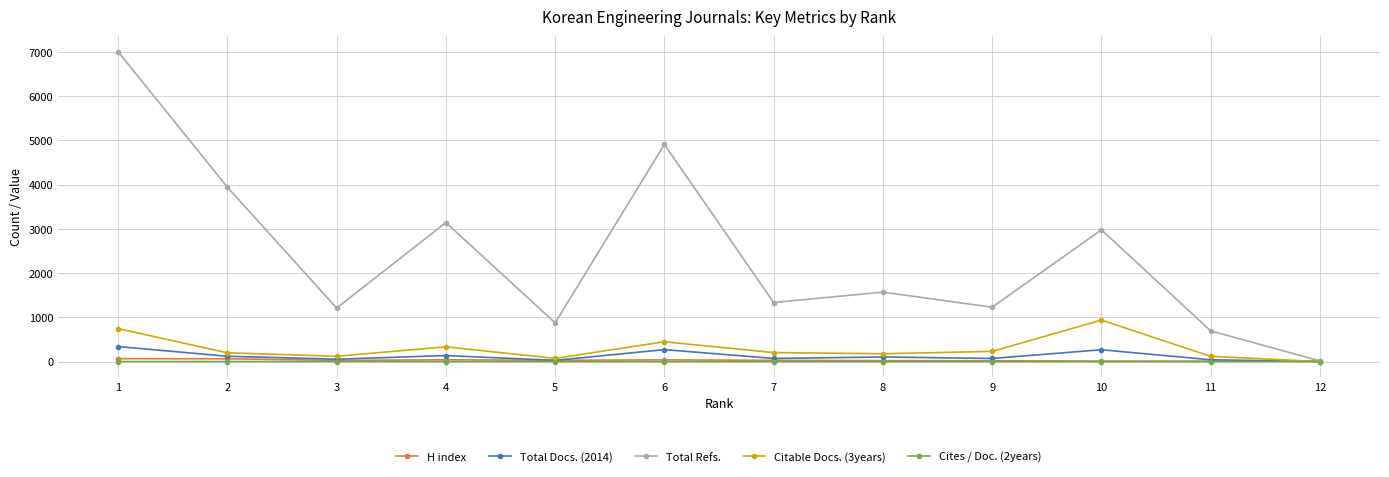

Which series has the largest total across all categories?

Total Refs.